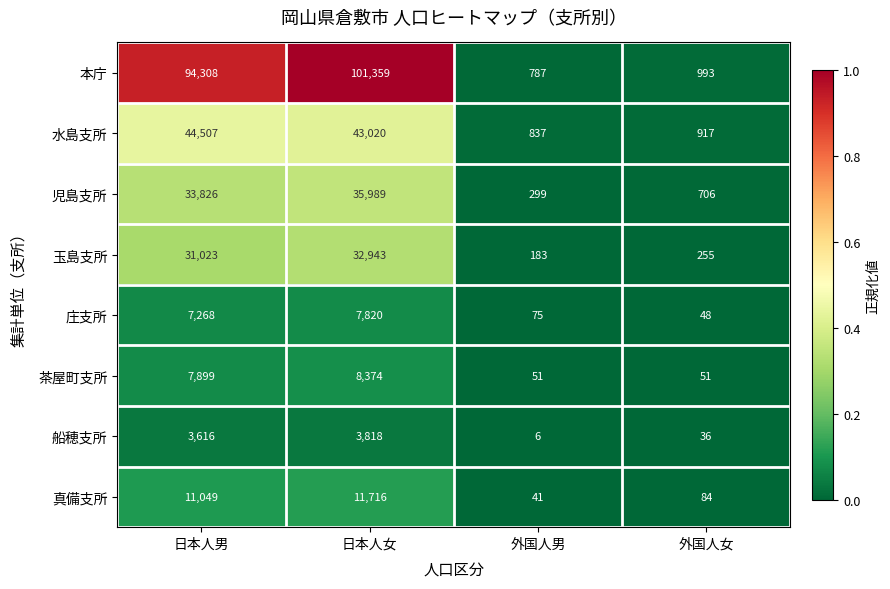

True or false: 真備支所 has a value of 17364 at 日本人男.

False